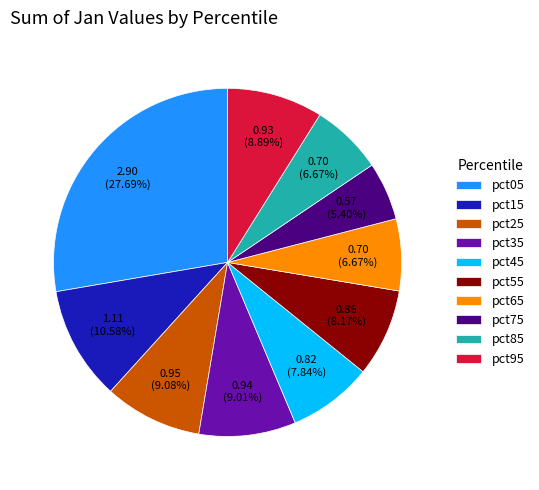

How many slices are in this pie chart?

10